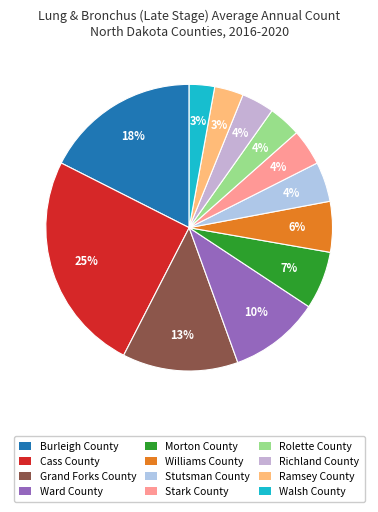

To the nearest percent, what portion does Williams County represent?

6%